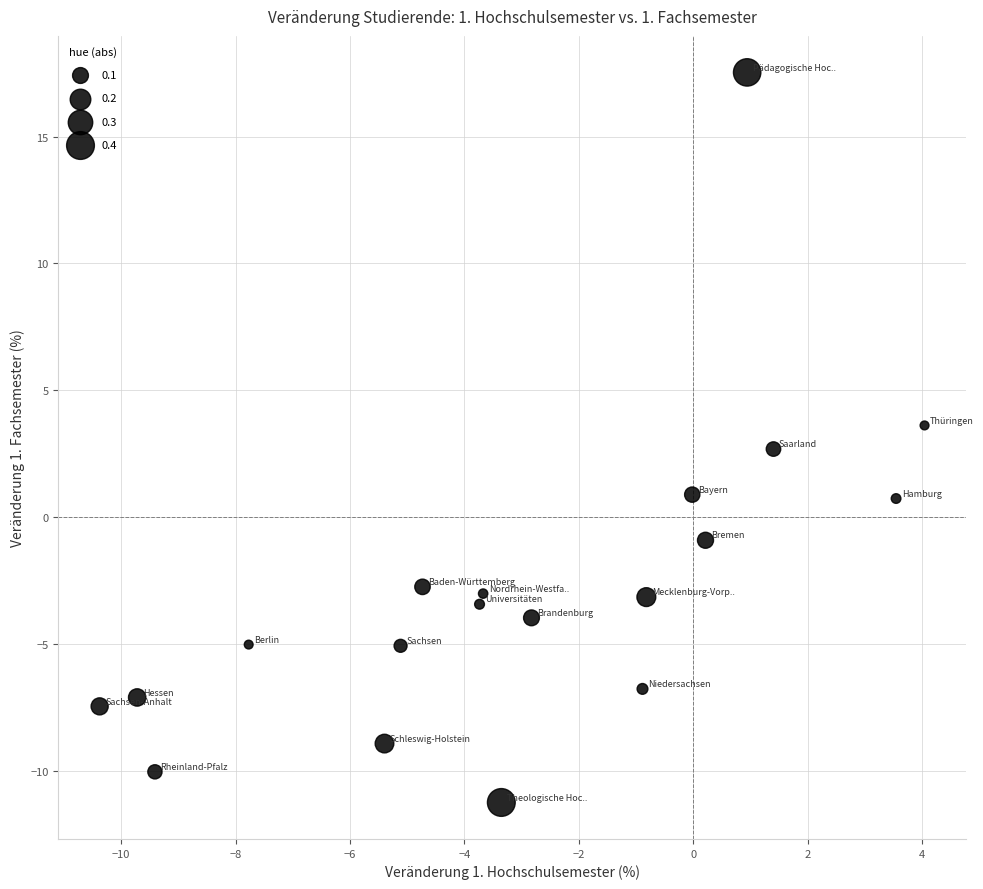

What is the range of Y values (max minus min)?

28.8